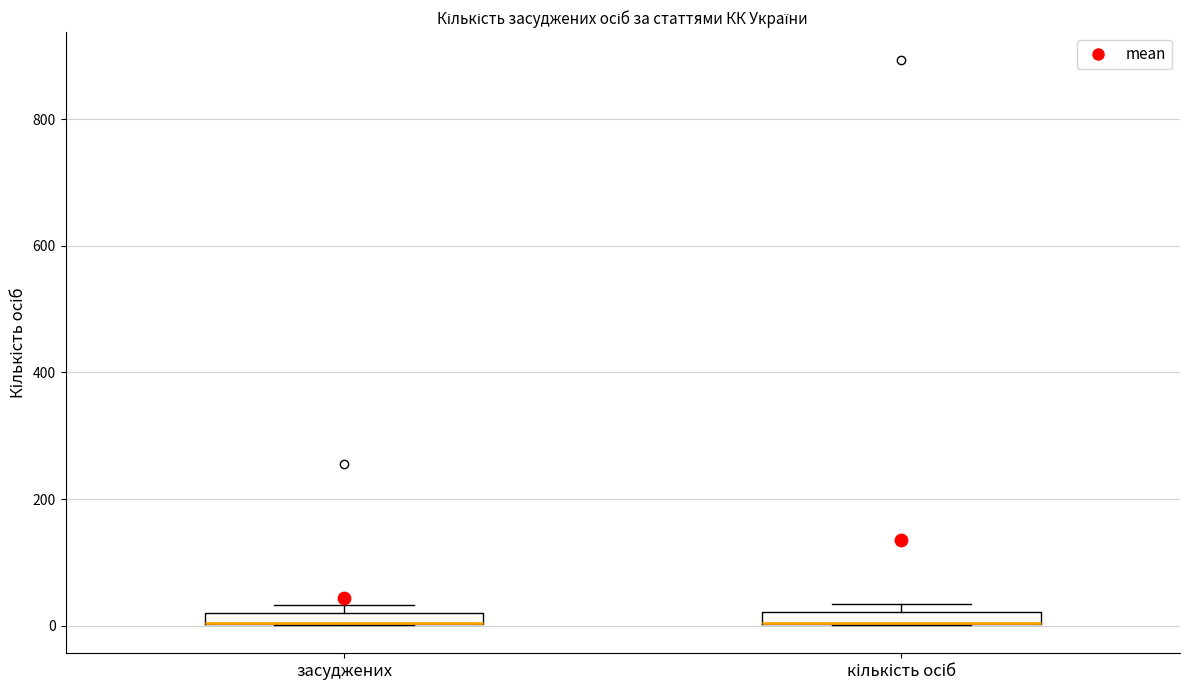

Where is the upper edge of the box for засуджених on the y-axis? The values are not printed on the chart, so give them approximately, as read against the axis.

20